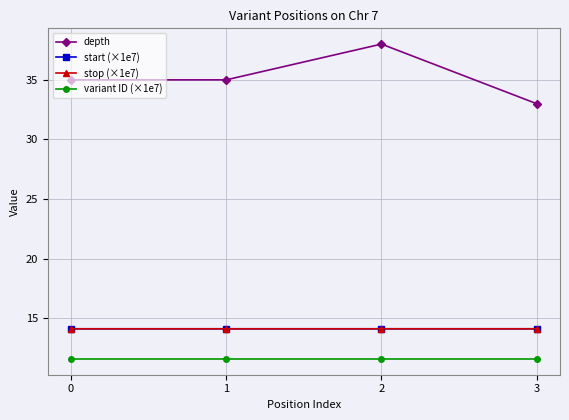

What is the total value across all series at 3?

72.8